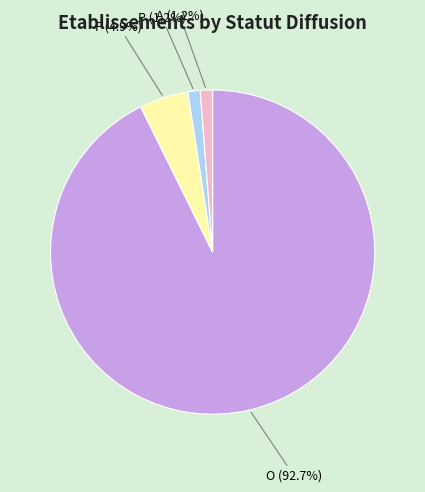

Does any single category account for the majority?

Yes